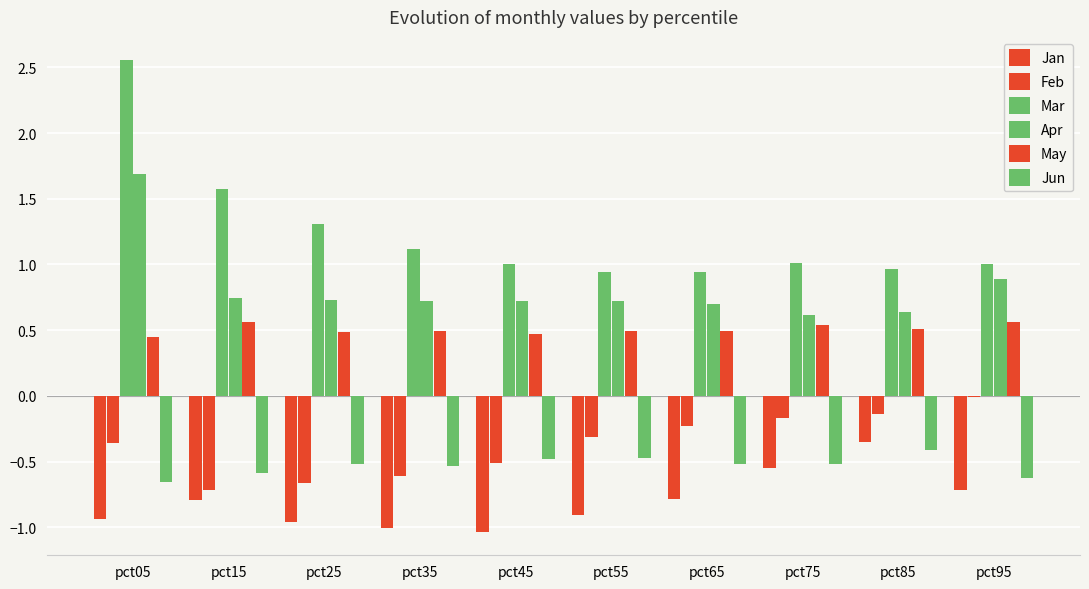

Count the number of categories in the chart.

10